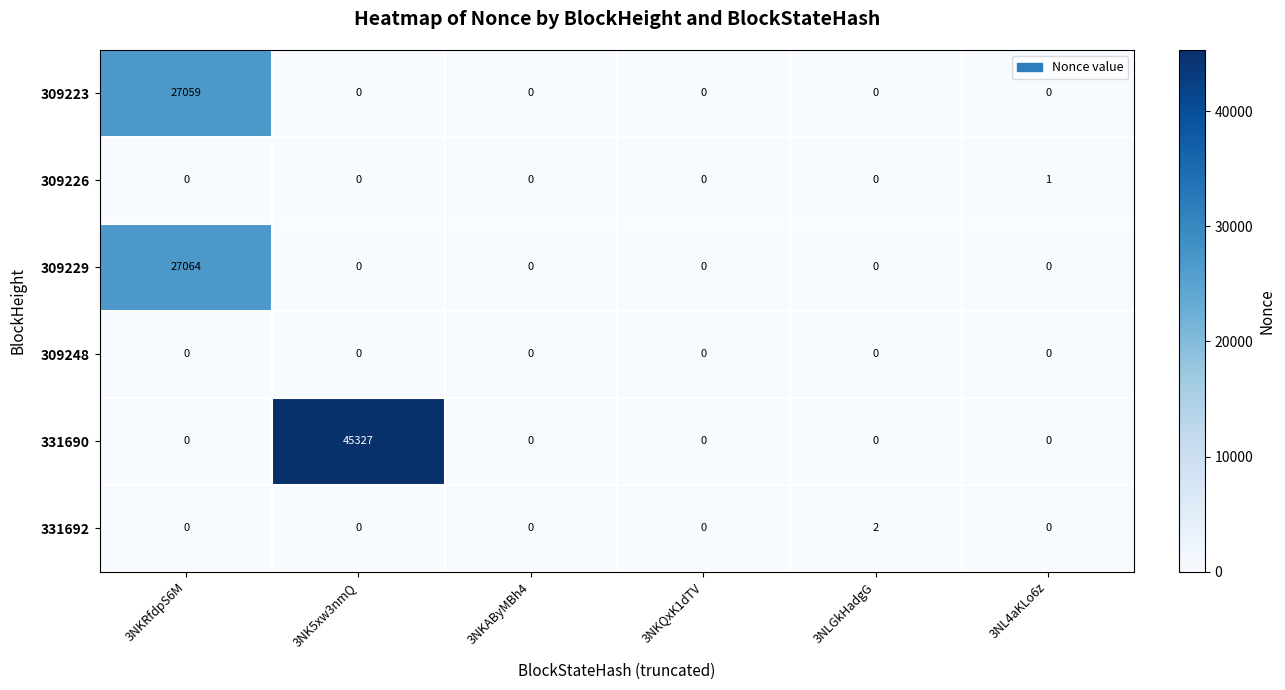

Read the 309223 value at 3NKRfdpS6M, to the nearest 100.

27100